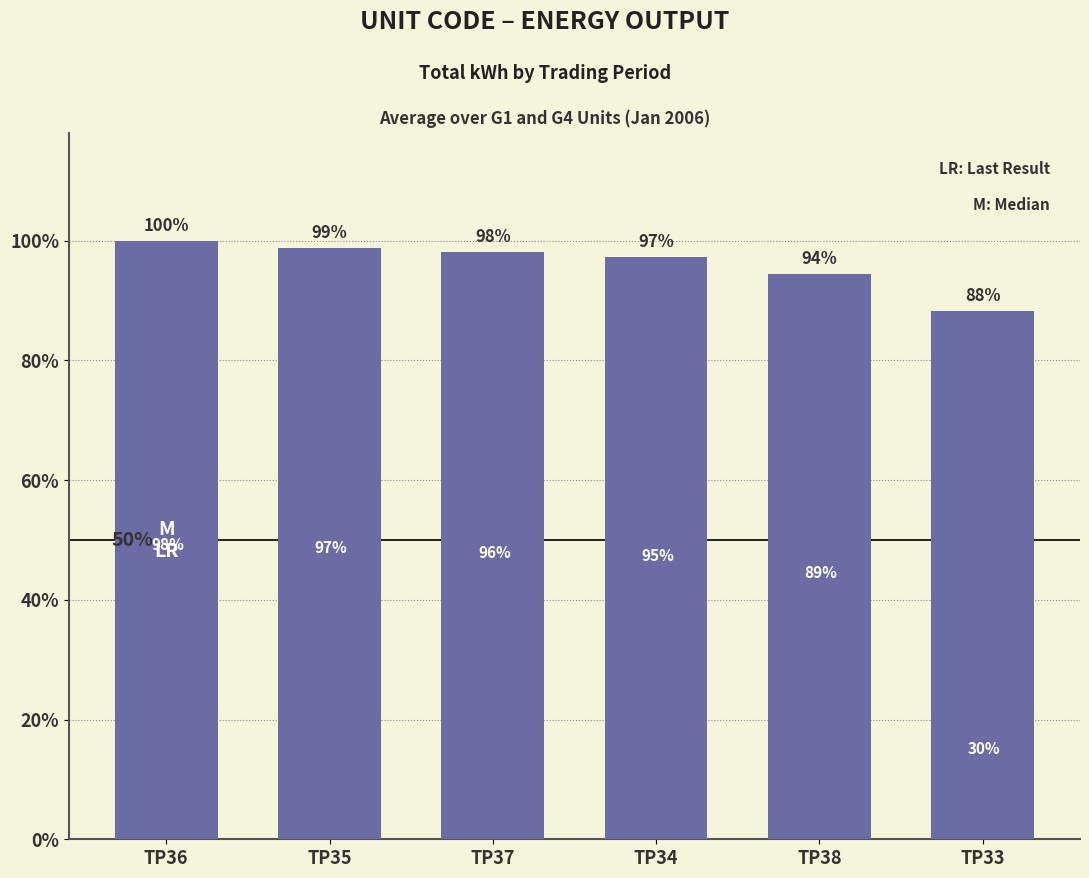

What is the label of the 3rd bar from the right?

TP34